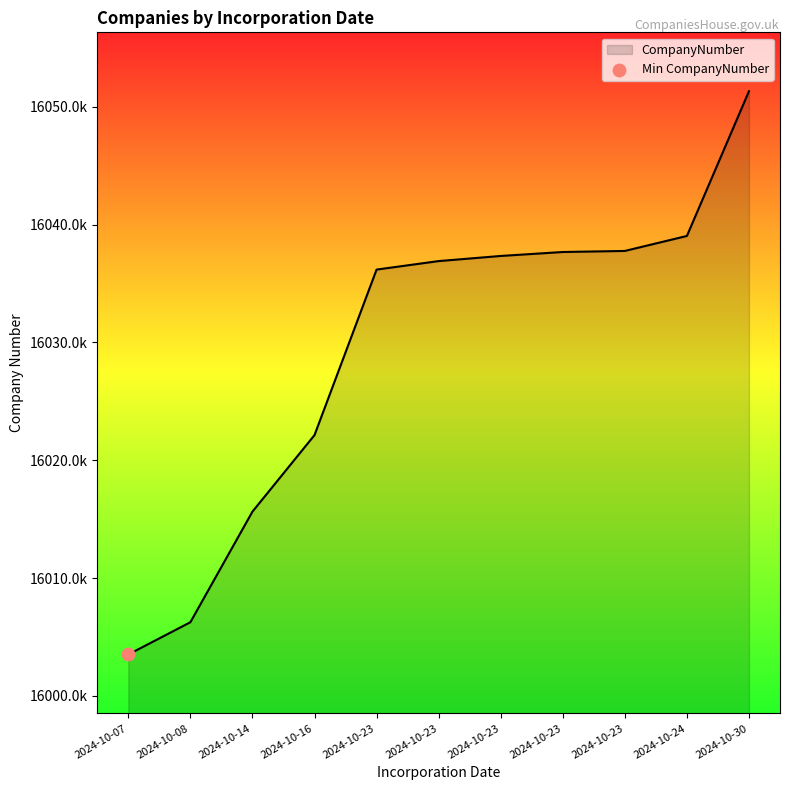

What is the ratio of the value at 2024-10-08 to the value at 2024-10-23?

1.0